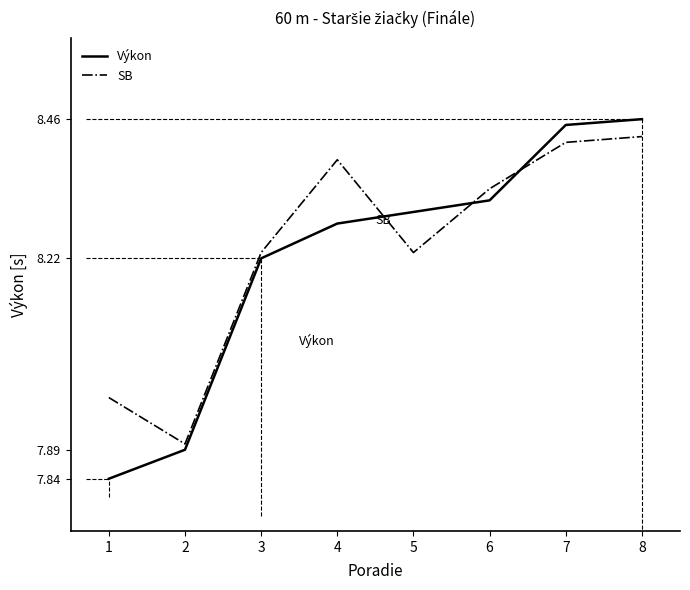

True or false: SB and Výkon intersect in this chart.

True